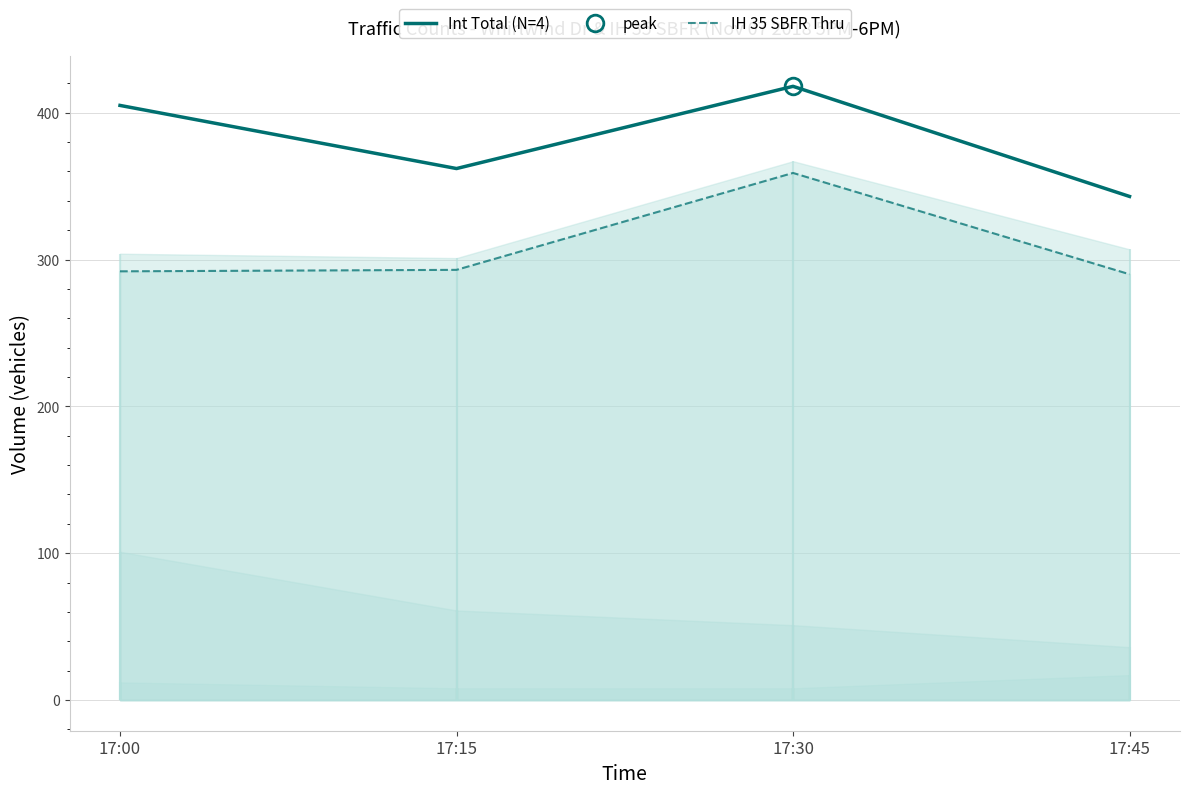

How many lines are shown in the chart?

2